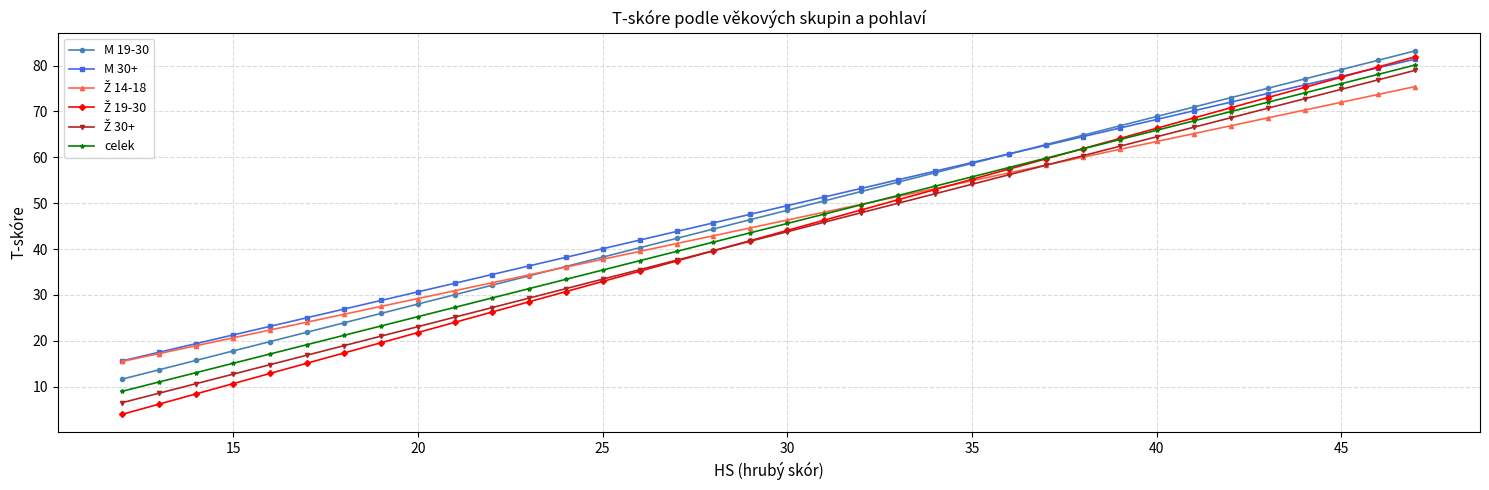

What is the greatest value displayed?

83.2